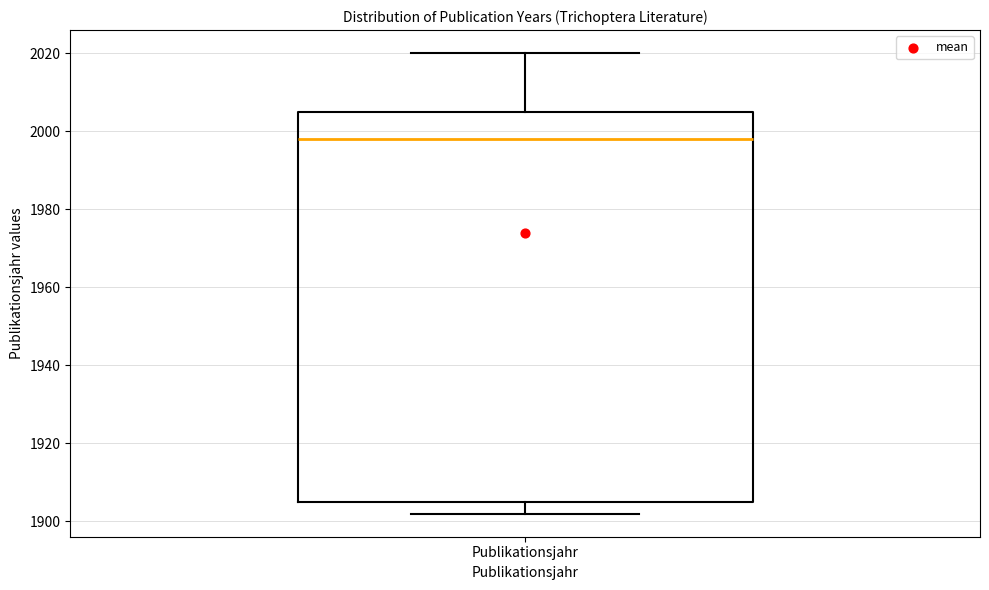

Where does the upper whisker of the box for Publikationsjahr end on the y-axis? The values are not printed on the chart, so give them approximately, as read against the axis.

2020